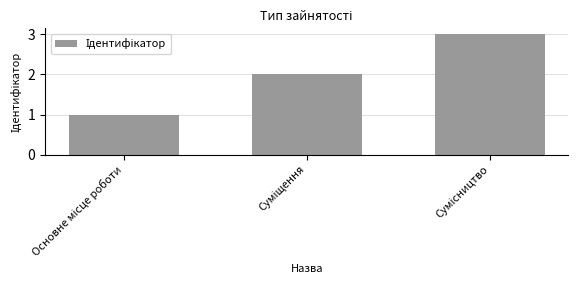

What is the sum of all values?

6